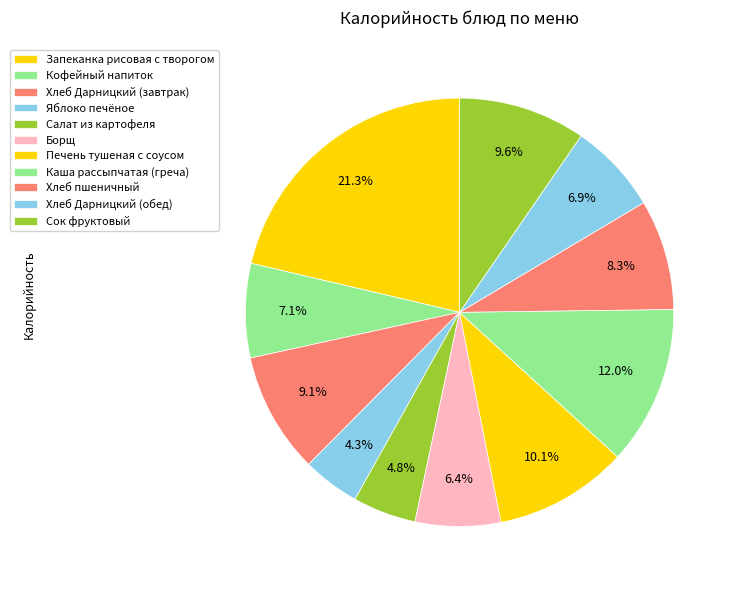

Does Запеканка рисовая с творогом account for over 50% of the chart?

No